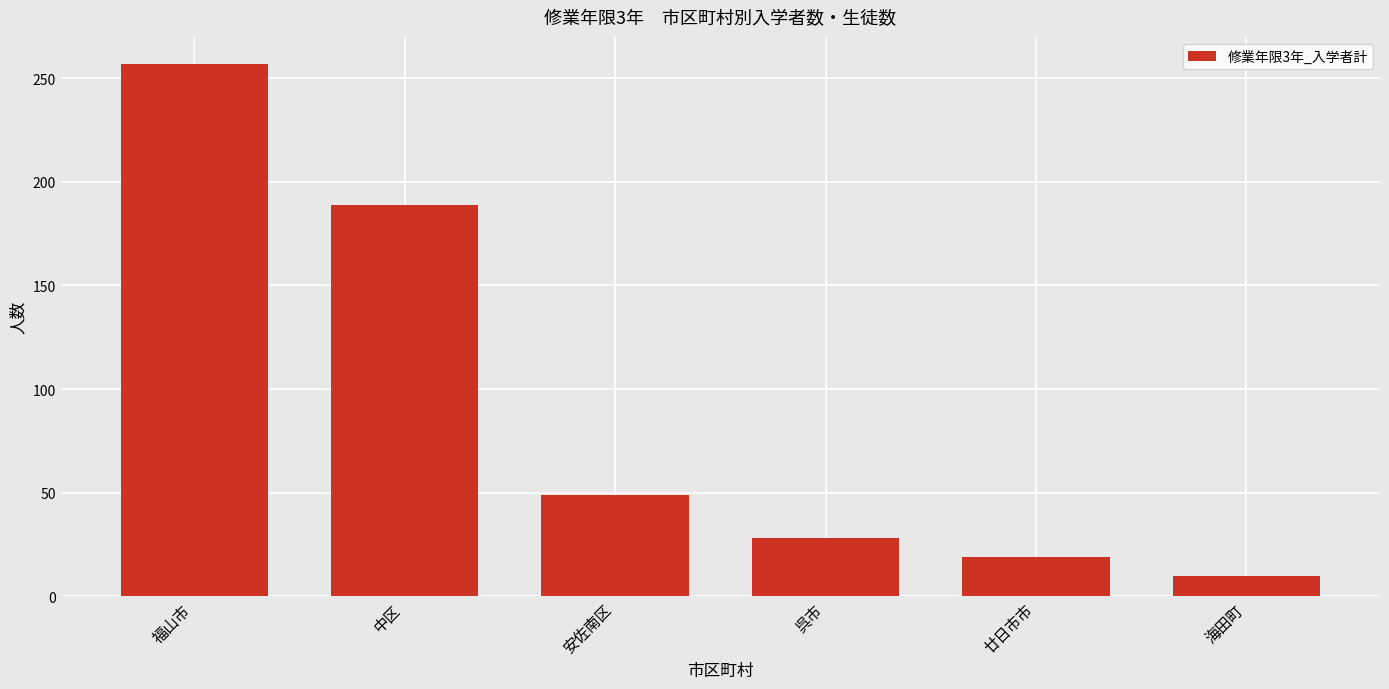

How many values are below 49?

3